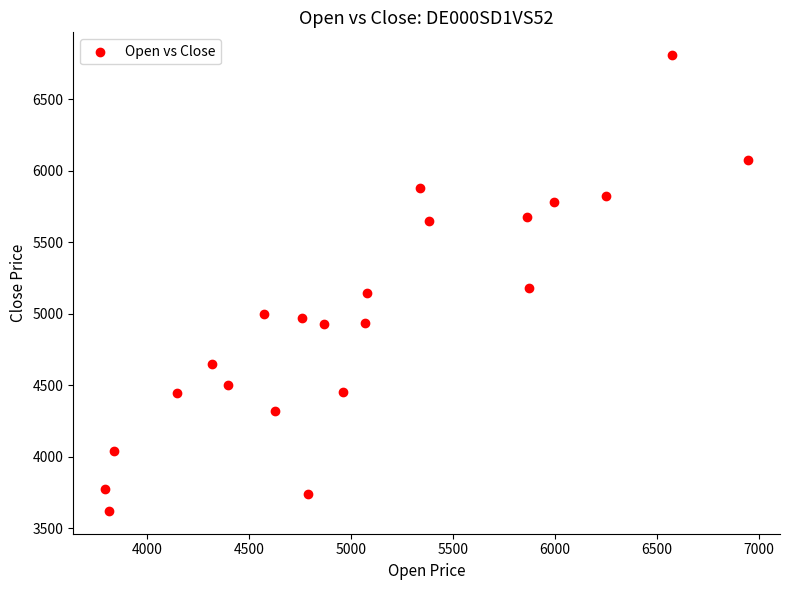

What is the range of X values (max minus min)?

3150